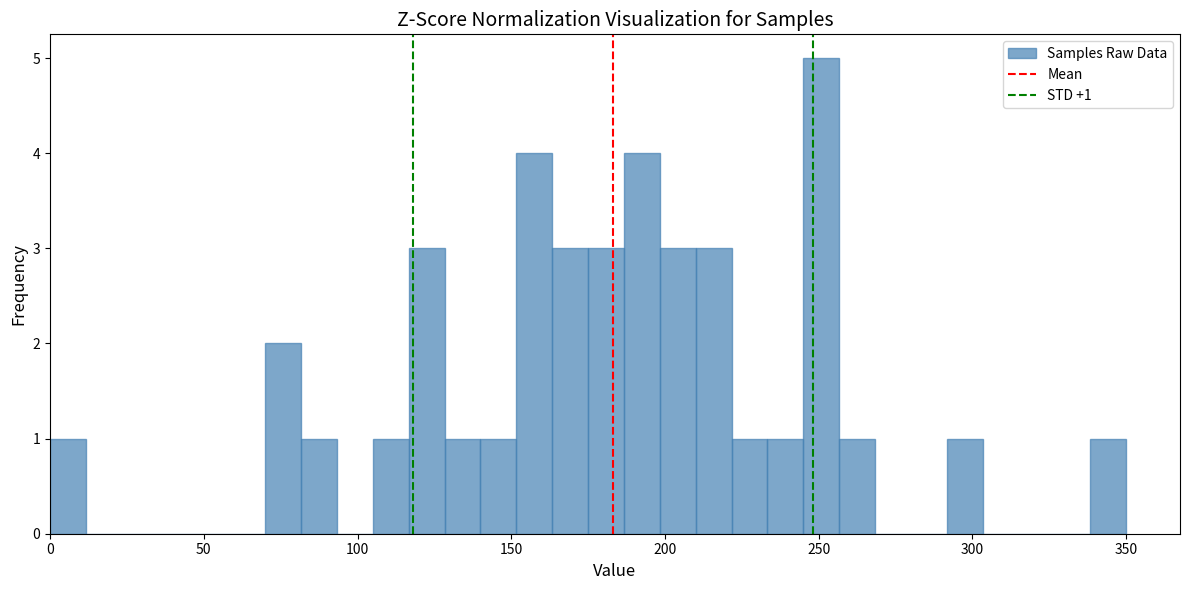

Read against the x-axis, roughly where is the centre of the tallest bar?

250